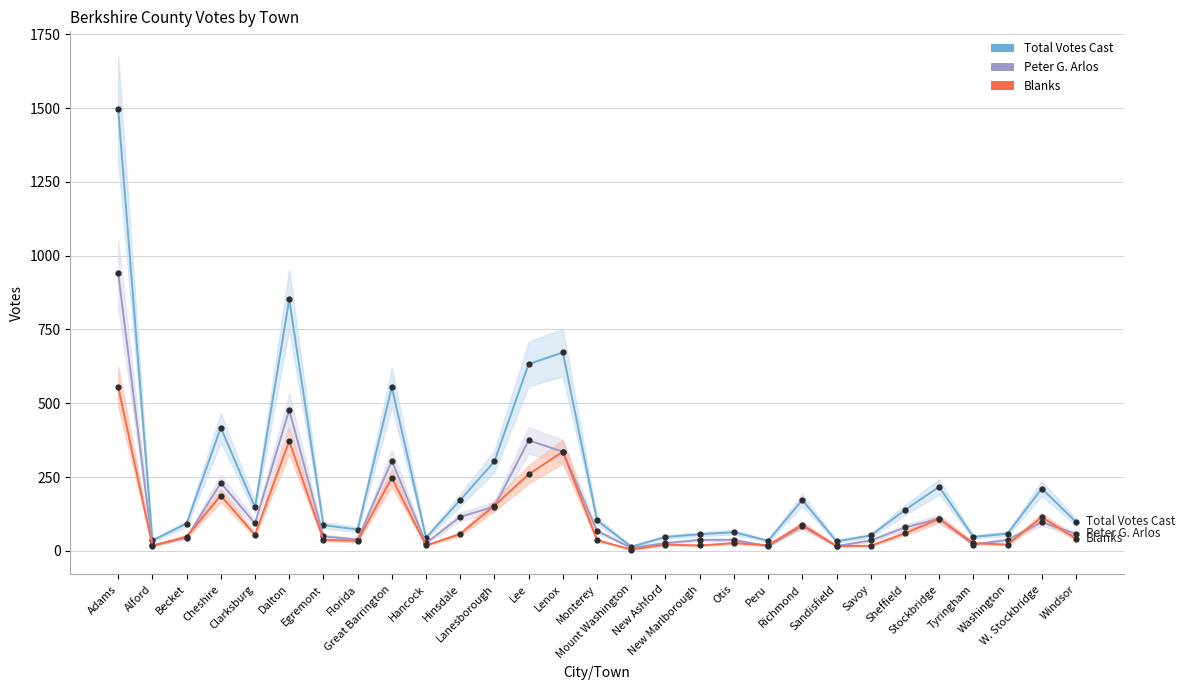

What is the sum of the Total Votes Cast values at Becket and New Ashford?

139